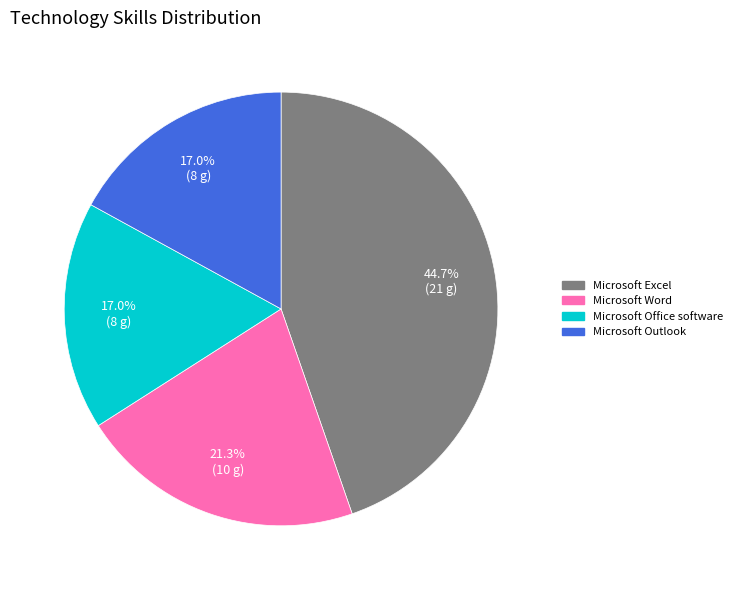

Combined, do Microsoft Office software and Microsoft Word account for over 50%?

No